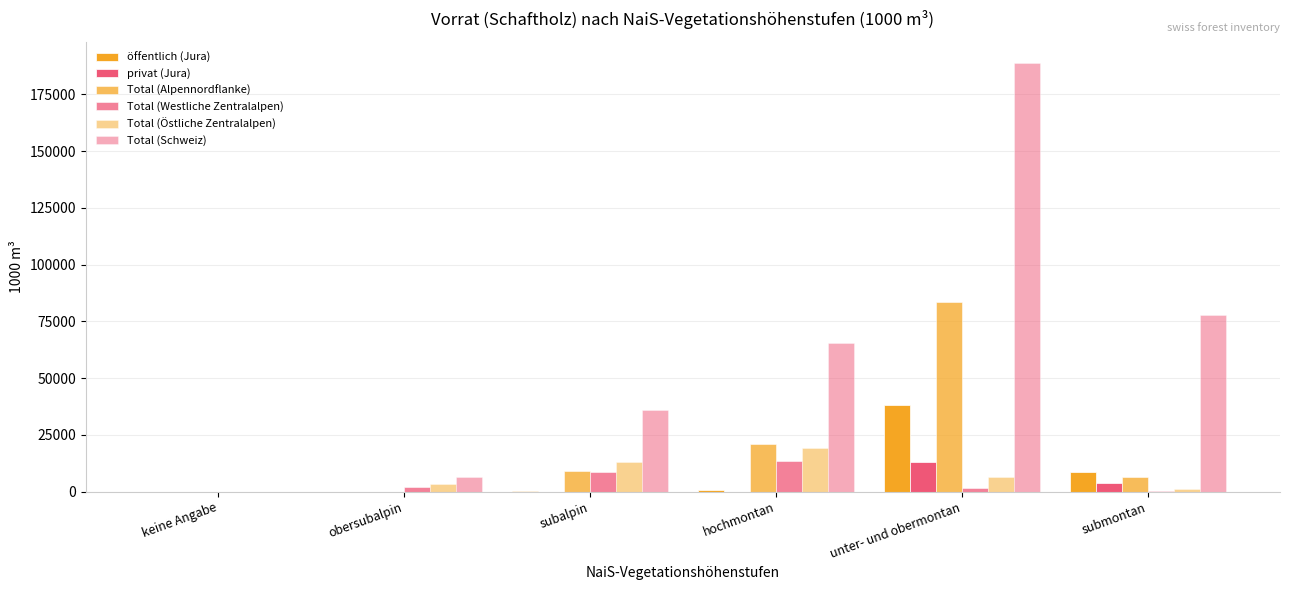

How many series are shown in this chart?

6